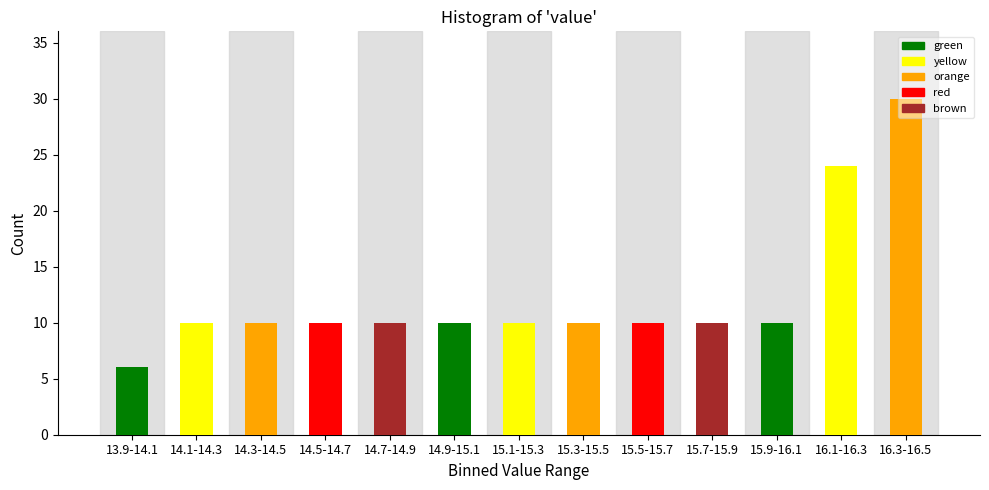

Between 16.1-16.3 and 15.7-15.9, which is larger?

16.1-16.3